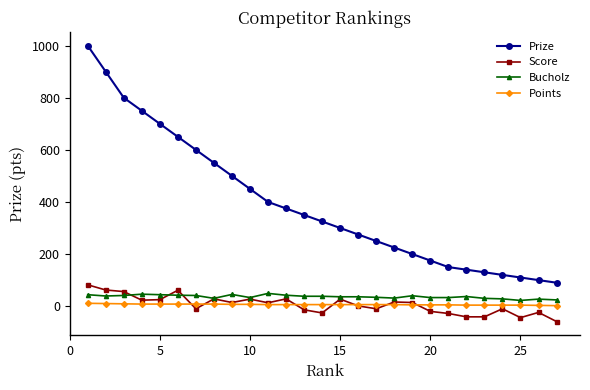

True or false: Points and Bucholz intersect in this chart.

False